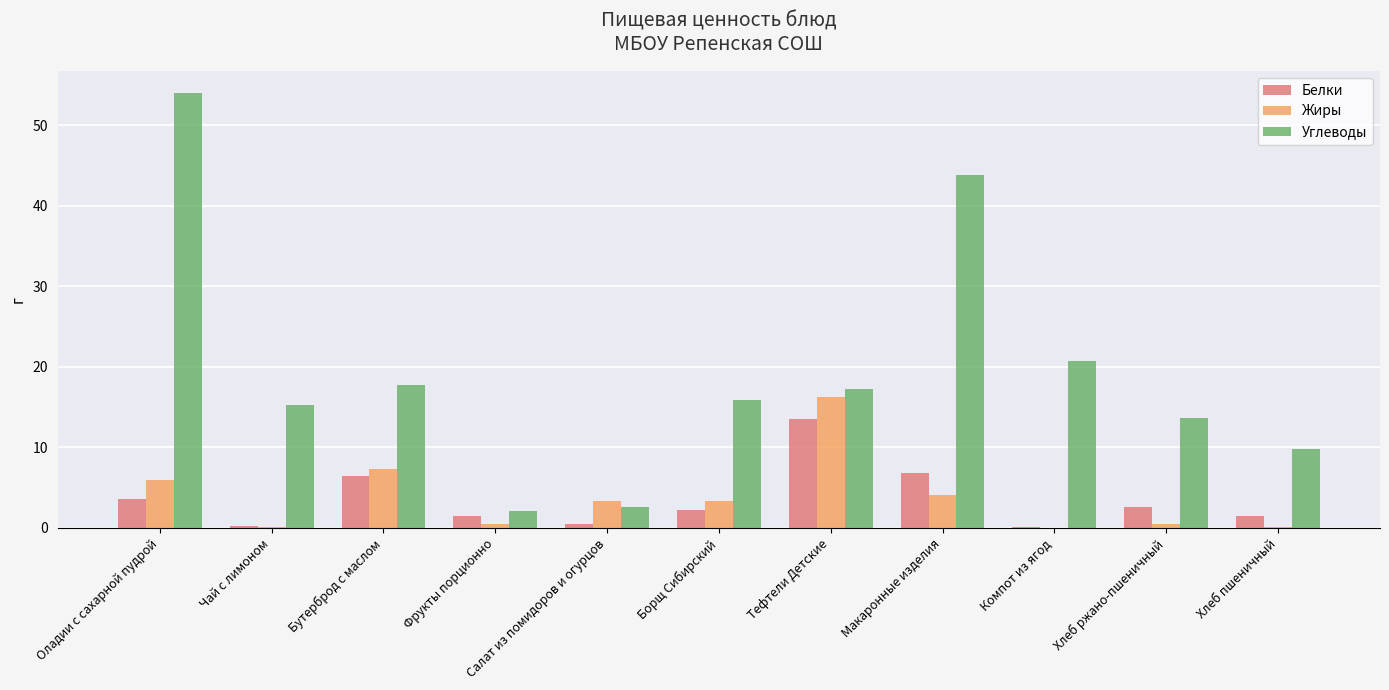

Where is Жиры nearest to the value 8?

Бутерброд с маслом